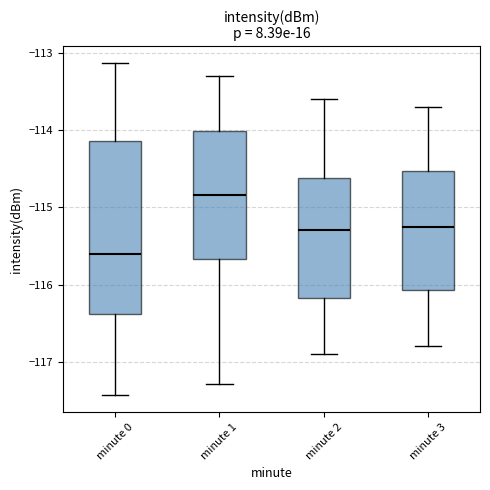

Reading left to right, transcribe this box plot: for each box, give where its median line is, the range the box spans, and where its two whiskers end, as read against the y-axis. The values are not printed on the chart, so give them approximately, as read against the axis.

minute 0: median -115.6, box -116.4 to -114.1, whiskers -117.4 to -113.1
minute 1: median -114.8, box -115.7 to -114.0, whiskers -117.3 to -113.3
minute 2: median -115.3, box -116.2 to -114.6, whiskers -116.9 to -113.6
minute 3: median -115.2, box -116.1 to -114.5, whiskers -116.8 to -113.7